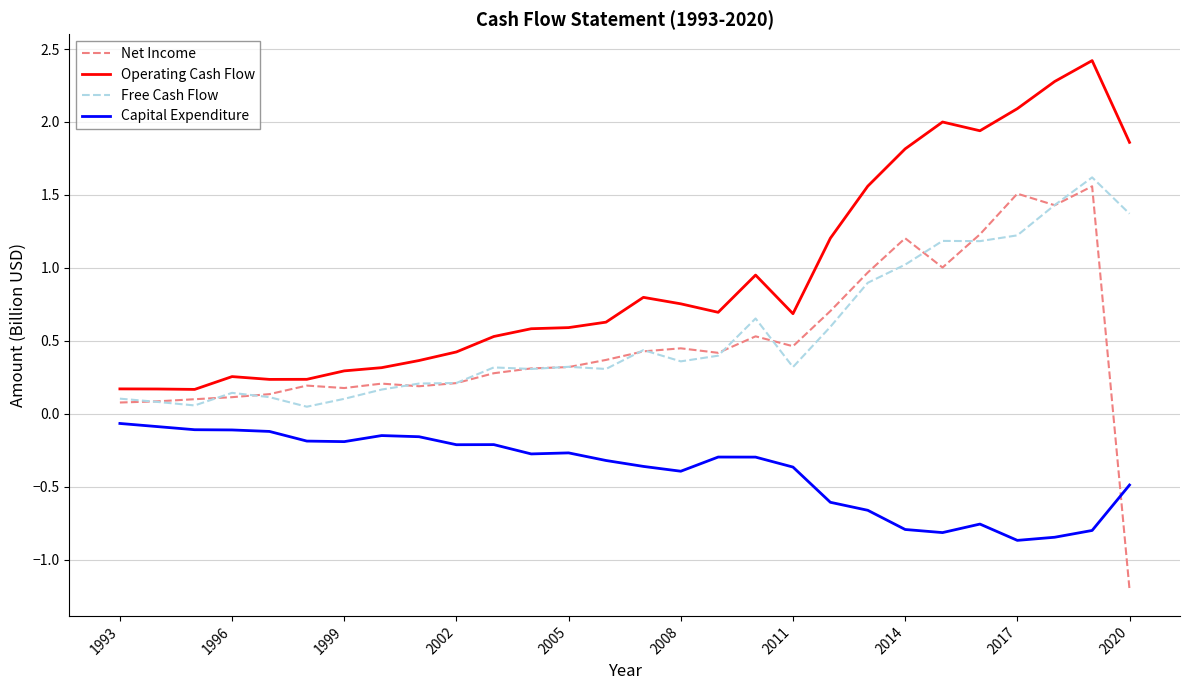

What is the greatest value displayed?

2.4